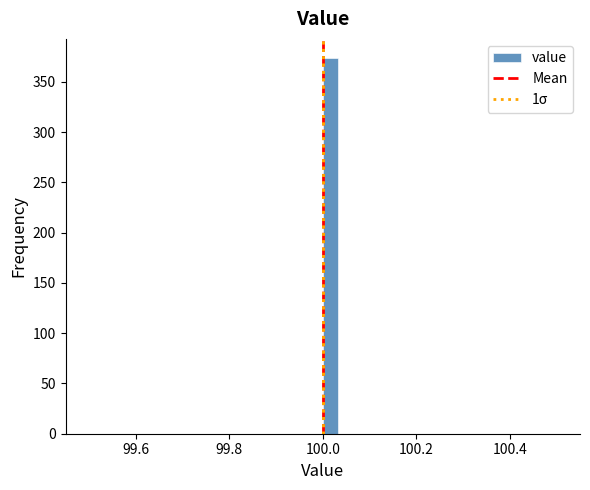

Read against the x-axis, roughly where is the centre of the tallest bar?

100.02